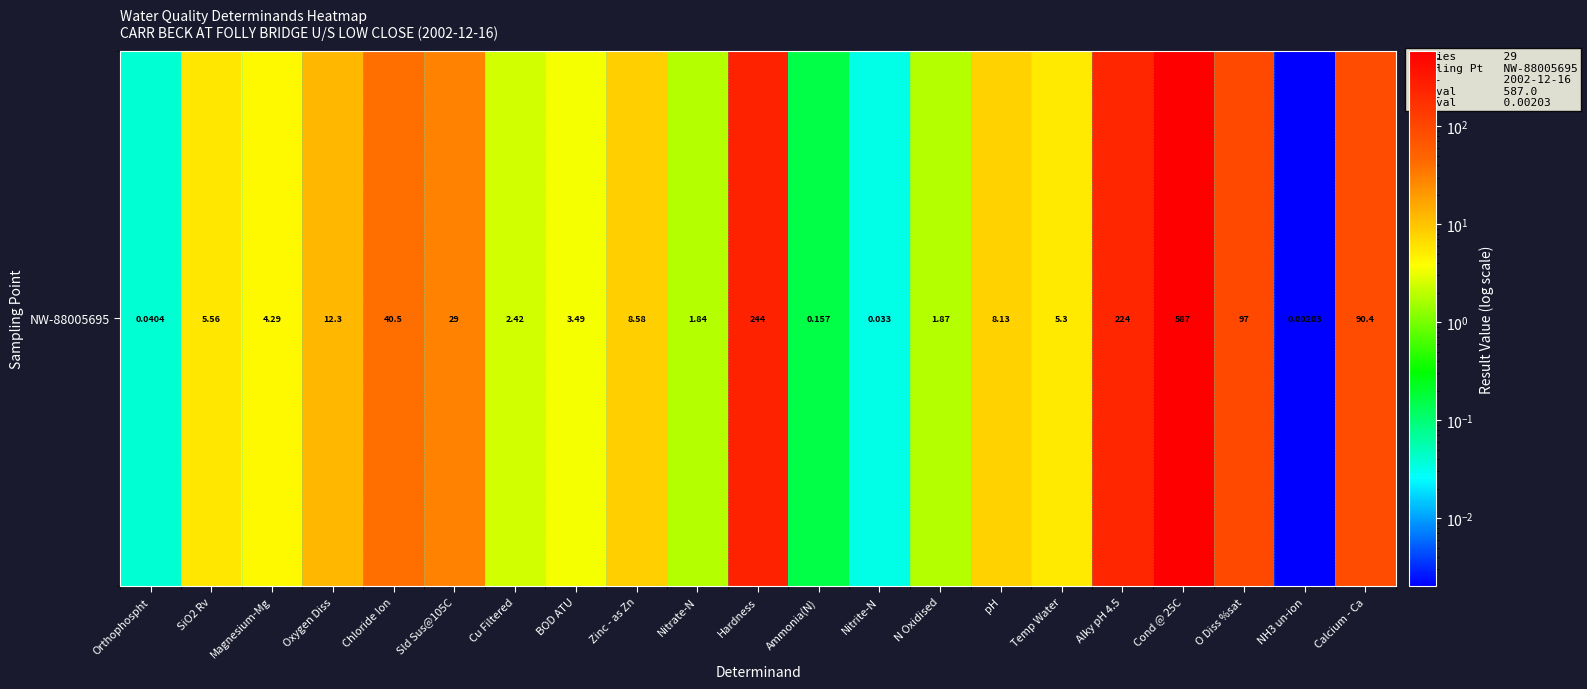

Which label corresponds to the smallest value in the chart?

NH3 un-ion